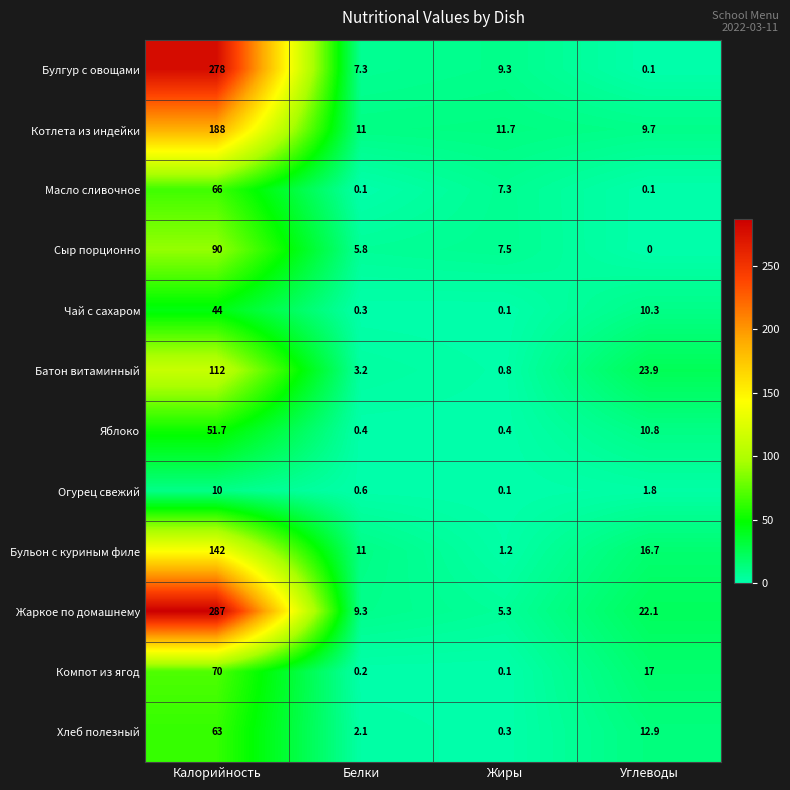

Which series changed the most between Жиры and Углеводы?

Батон витаминный